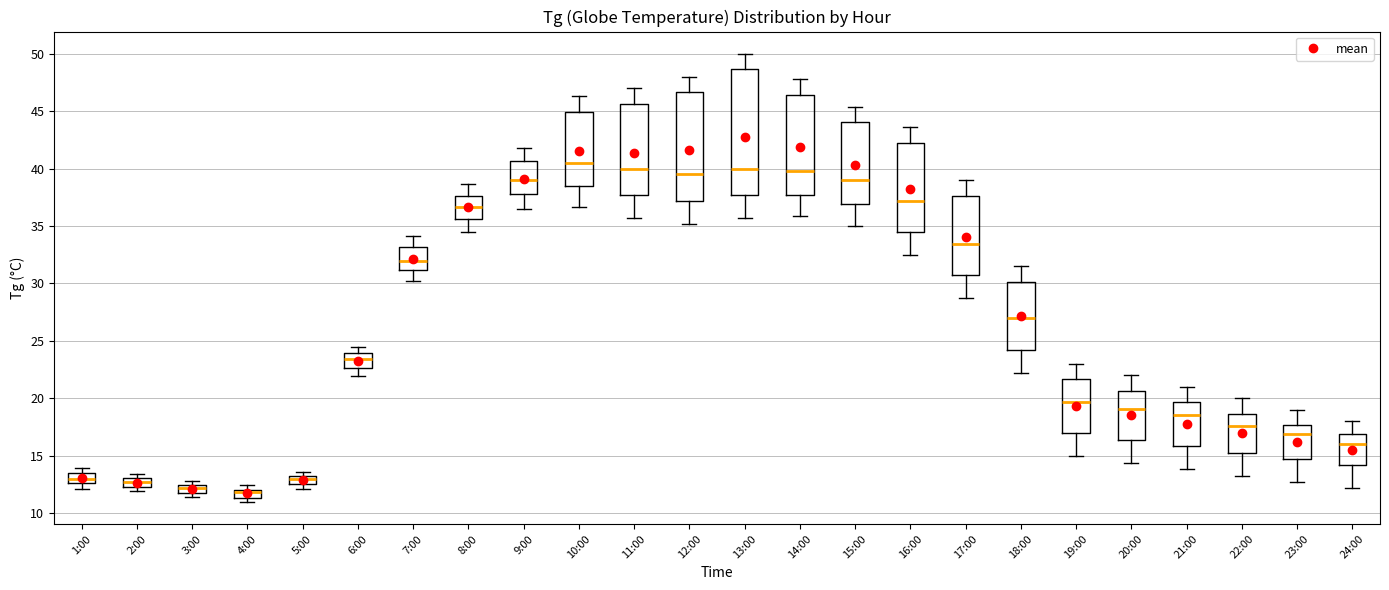

Which box has the highest median line?

10:00